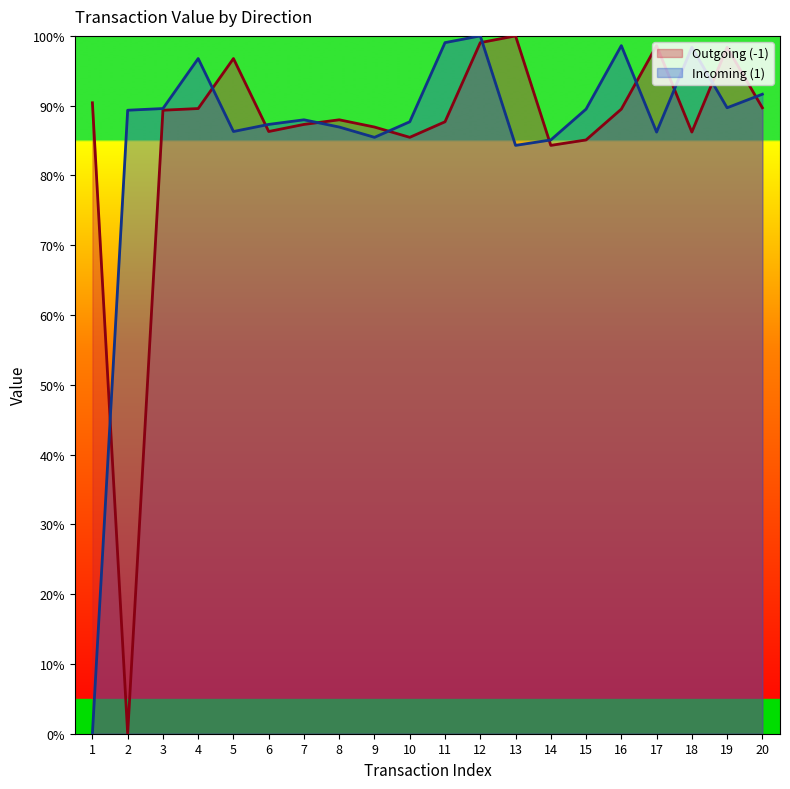

True or false: Outgoing (-1) has a value of 52.0 at 10.

False